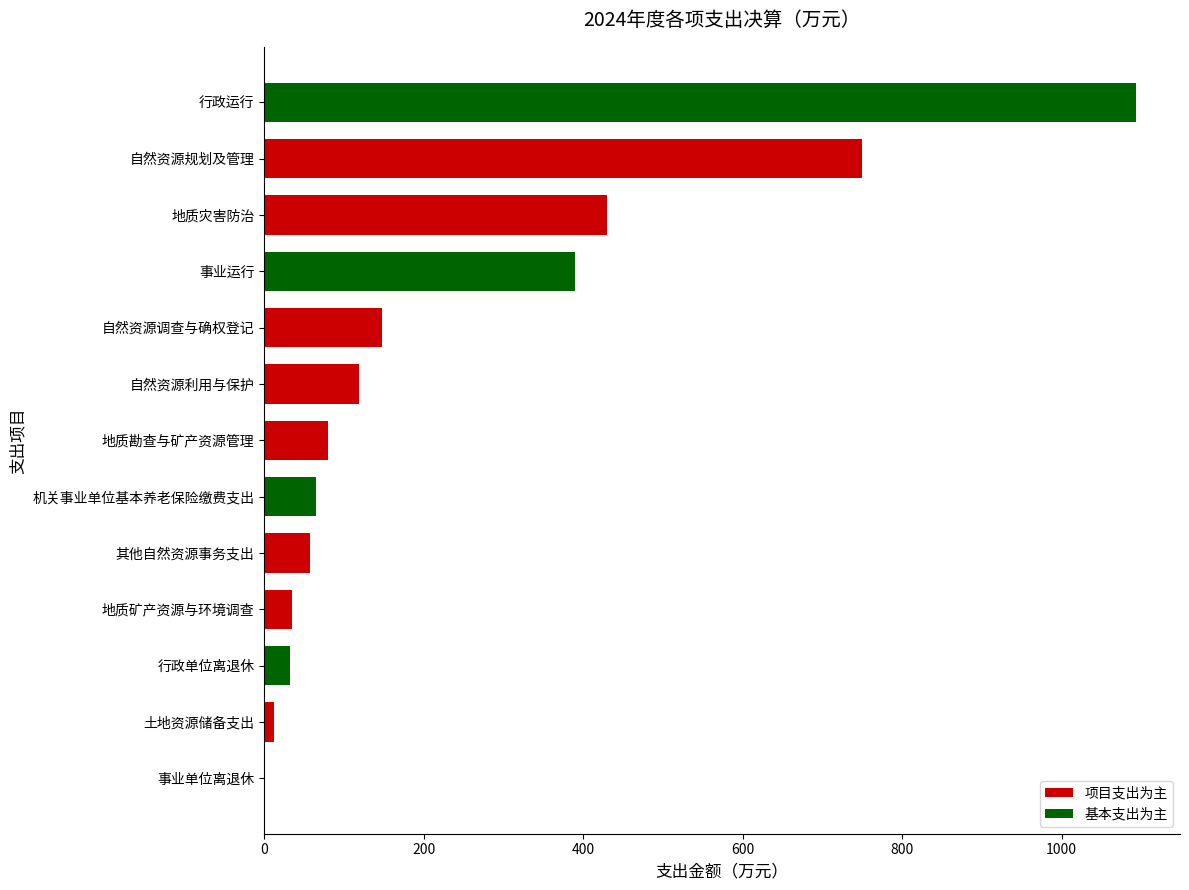

How many distinct data groups are displayed?

1